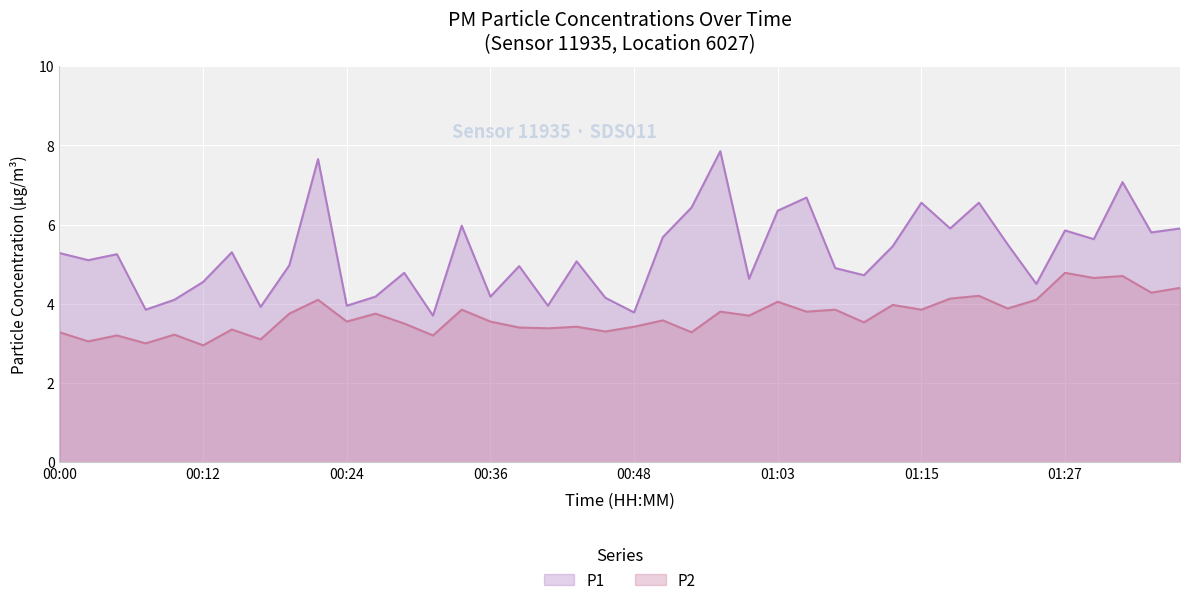

Rank the series by their average value, from lowest to highest.

P2, P1